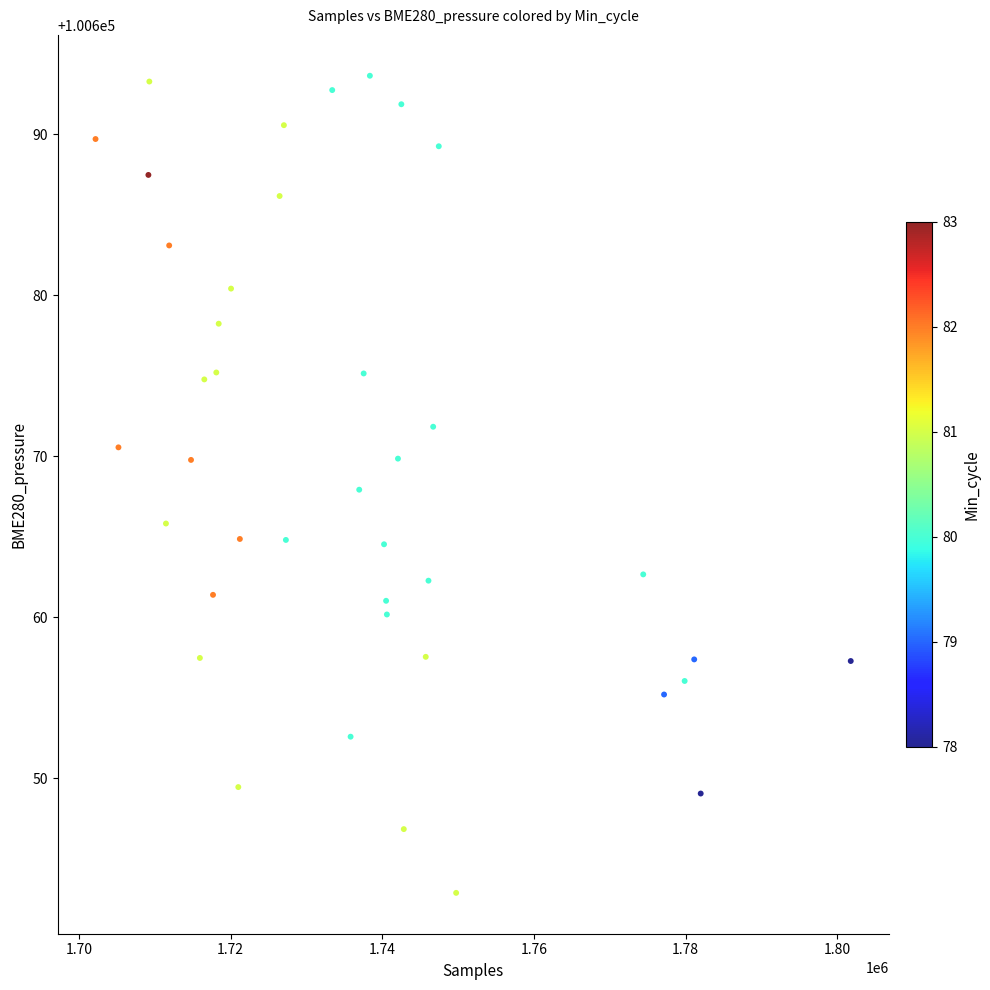

What is the range of X values (max minus min)?

99607.0